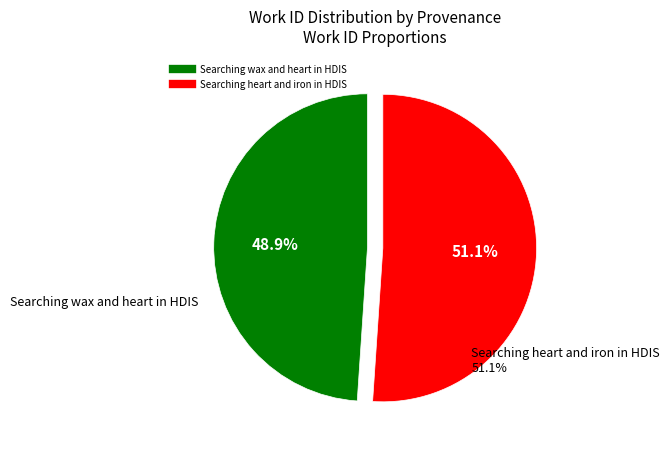

Combined, what portion of the pie is Searching heart and iron in HDIS and Searching wax and heart in HDIS?

100.0%